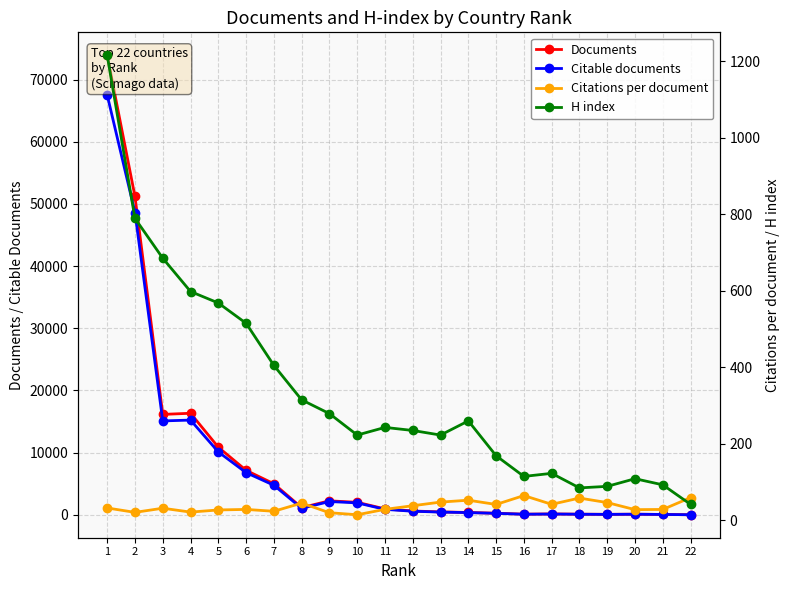

True or false: Citable documents and Documents cross at least once.

False